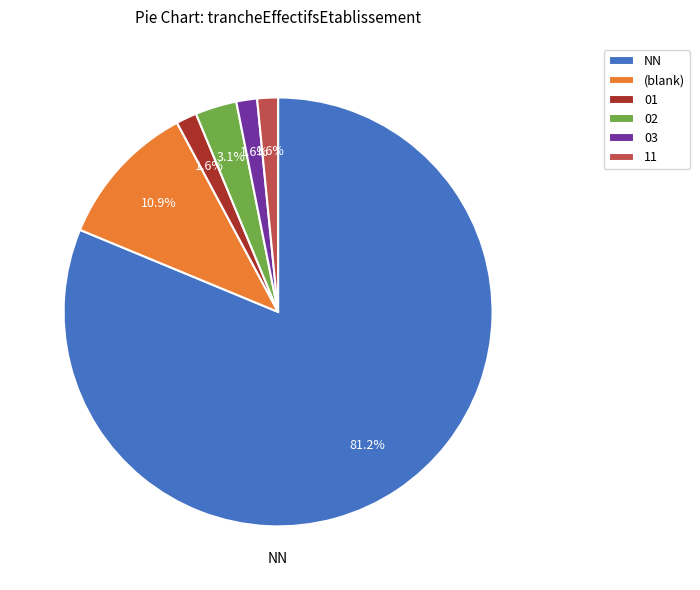

How many slices are in this pie chart?

6